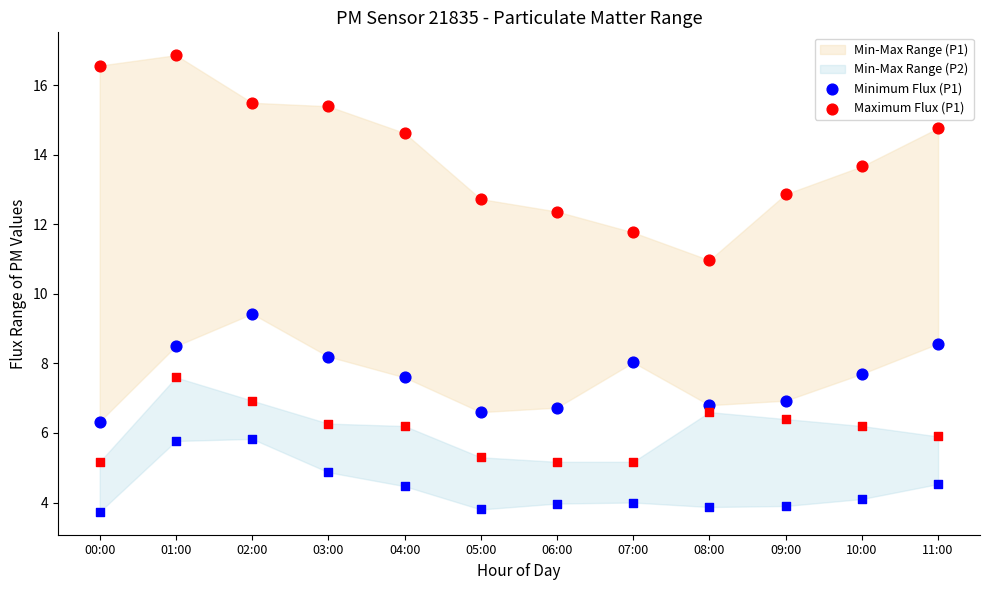

Which series has the largest Y range (max minus min)?

Maximum Flux (P1)